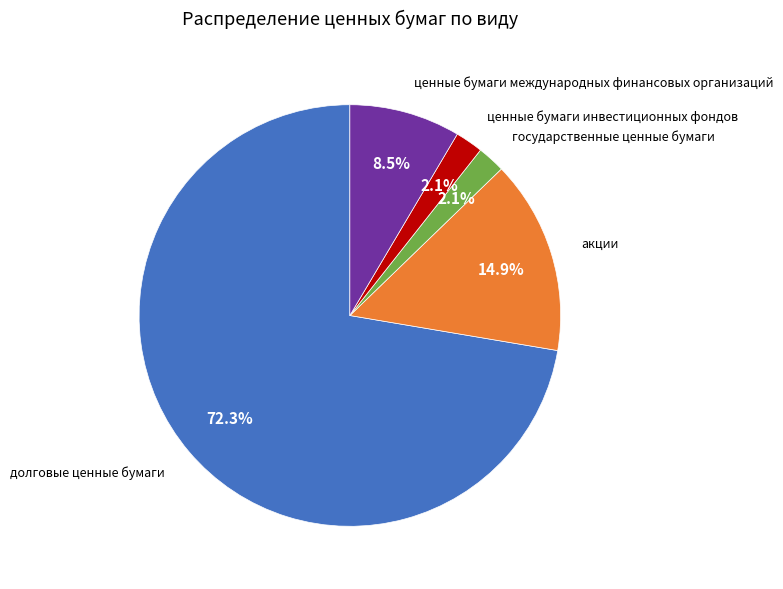

Is there a majority slice in this chart?

Yes